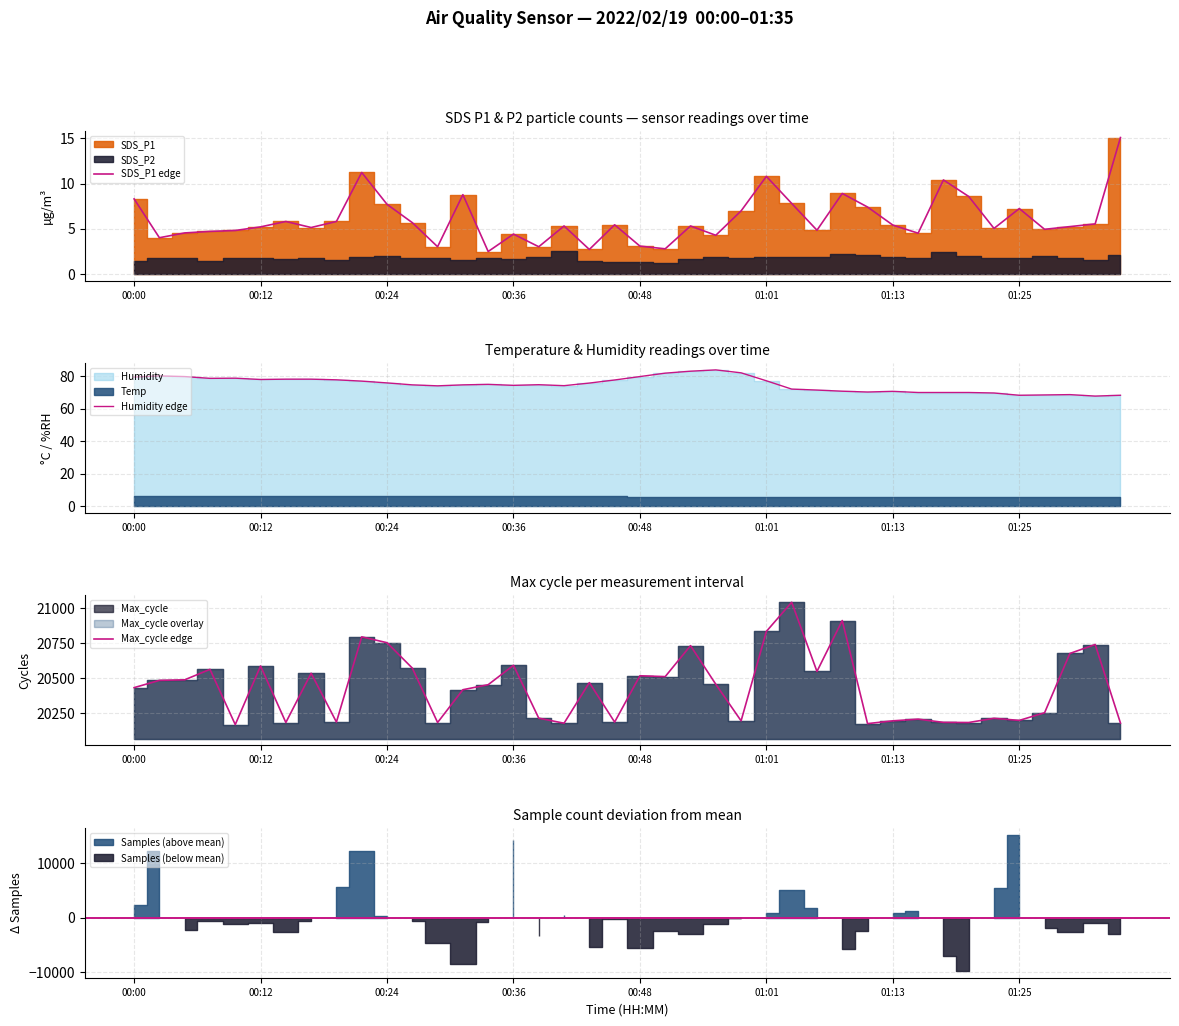

Is it true that SDS_P1 edge equals 11.4 at 00:00?

False